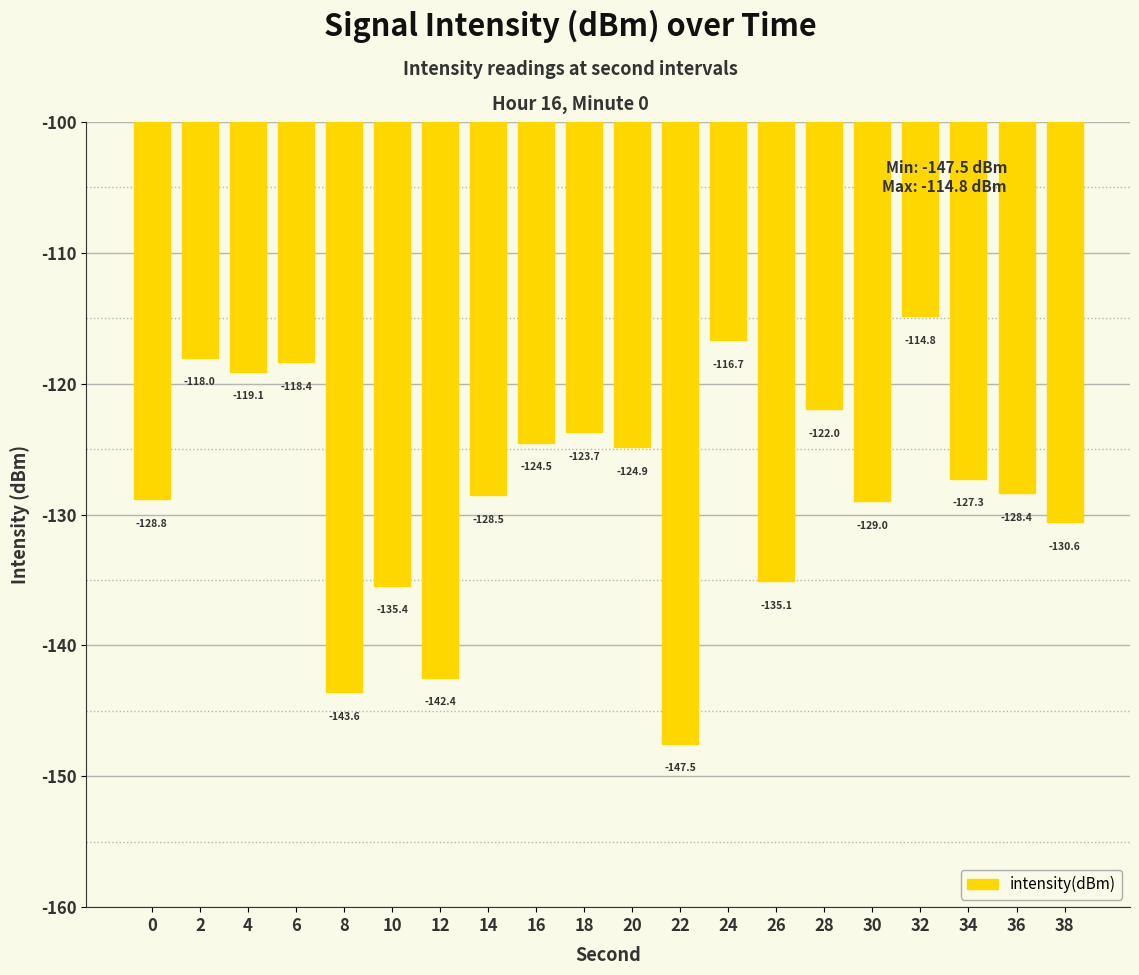

Read the value at 38.

-130.6